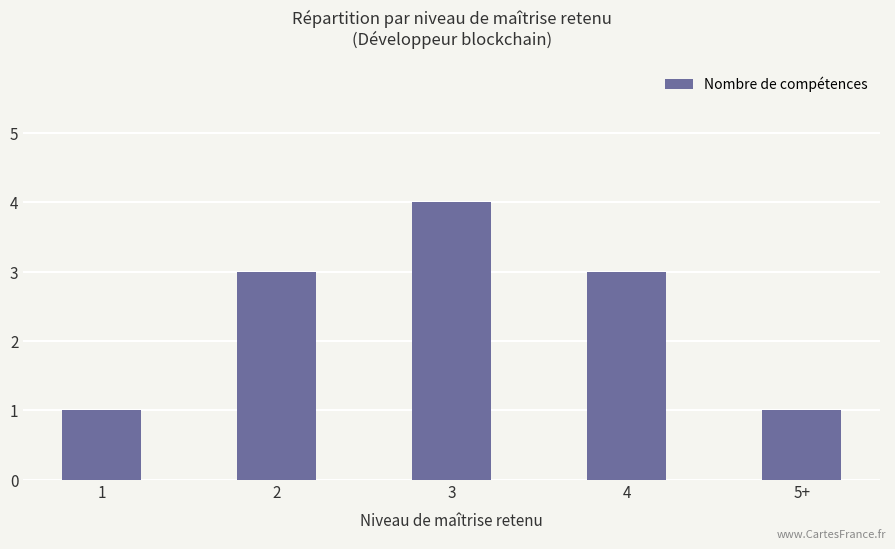

What is the change in value from 2 to 3?

+1